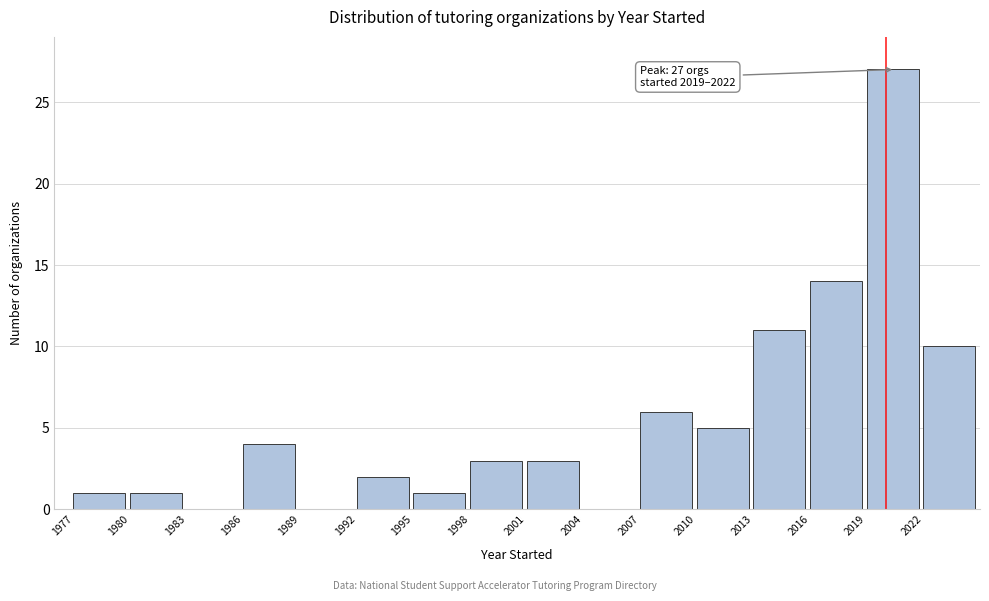

Over which range of the x-axis is the bar tallest?

2019 to 2022